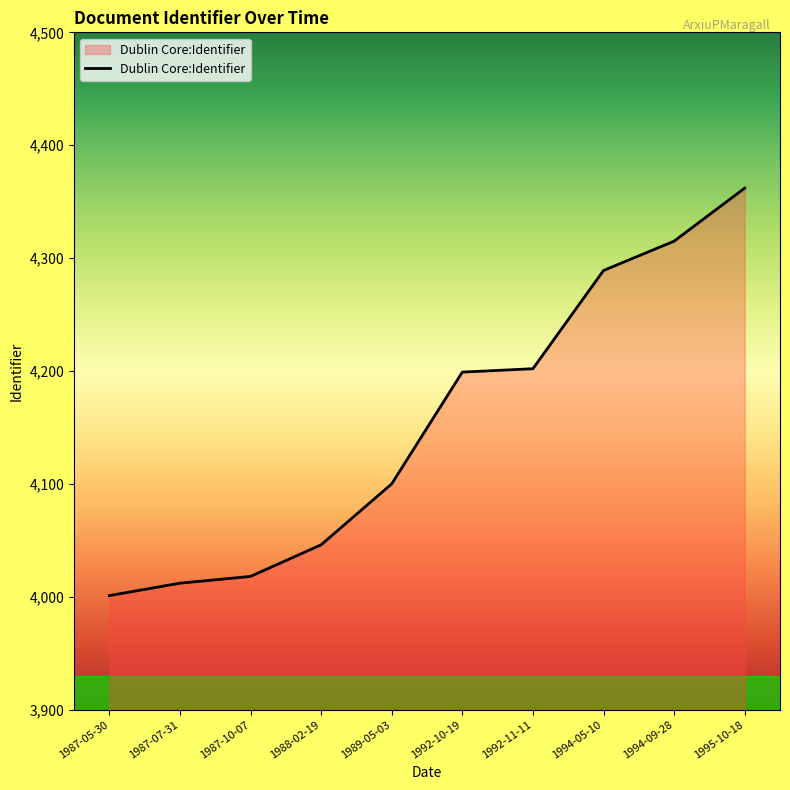

How many series are shown in this chart?

1